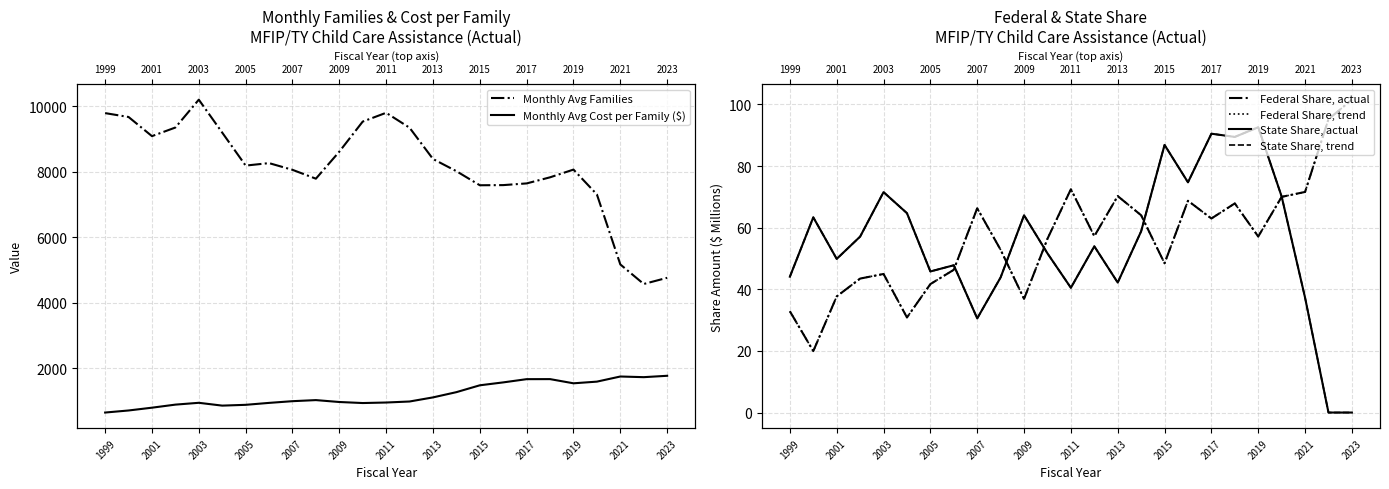

How many distinct data groups are displayed?

6